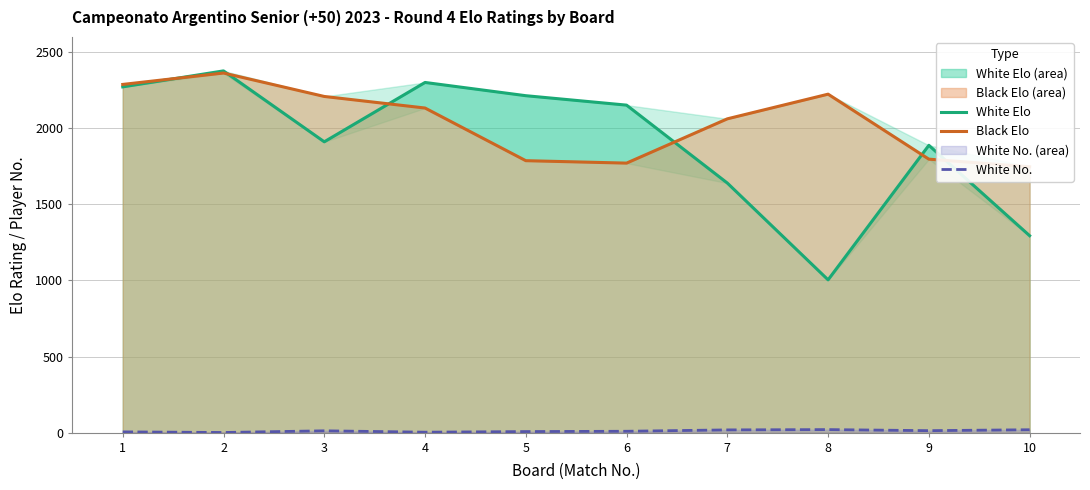

What is the sum of all White Elo values?

19053